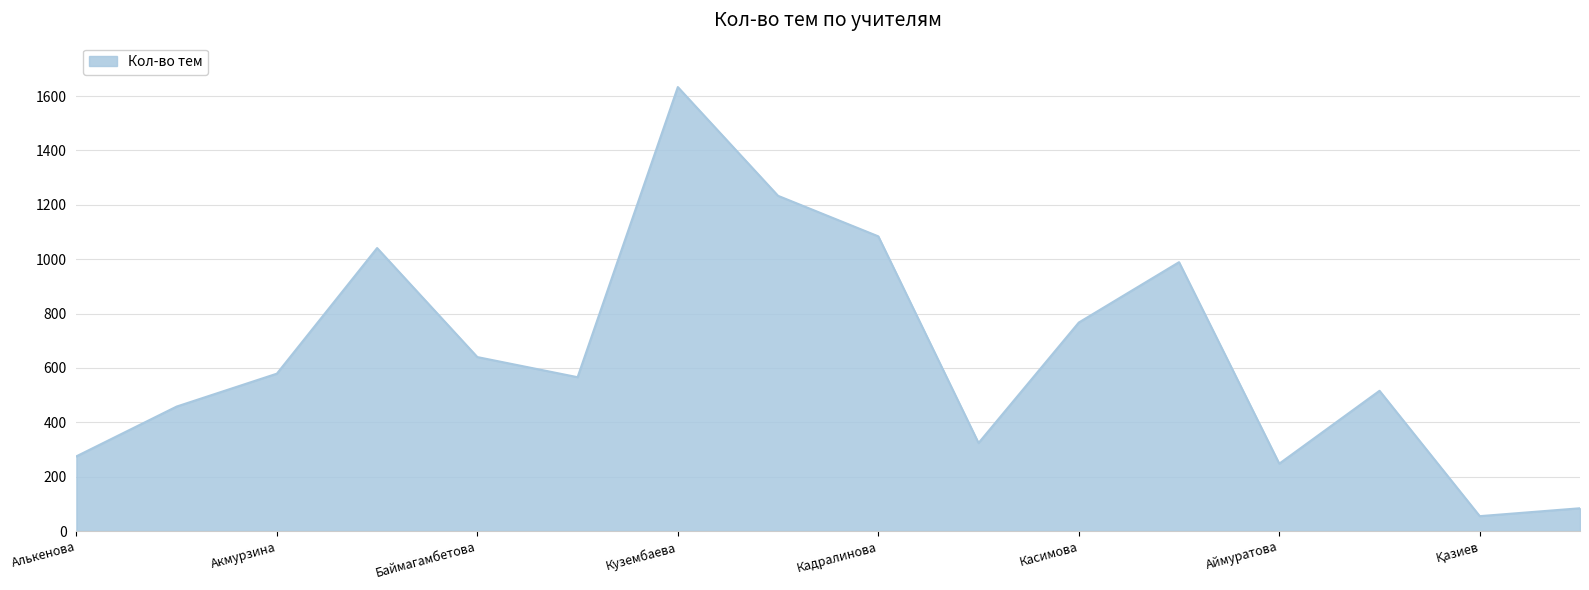

What is the greatest value displayed?

1633